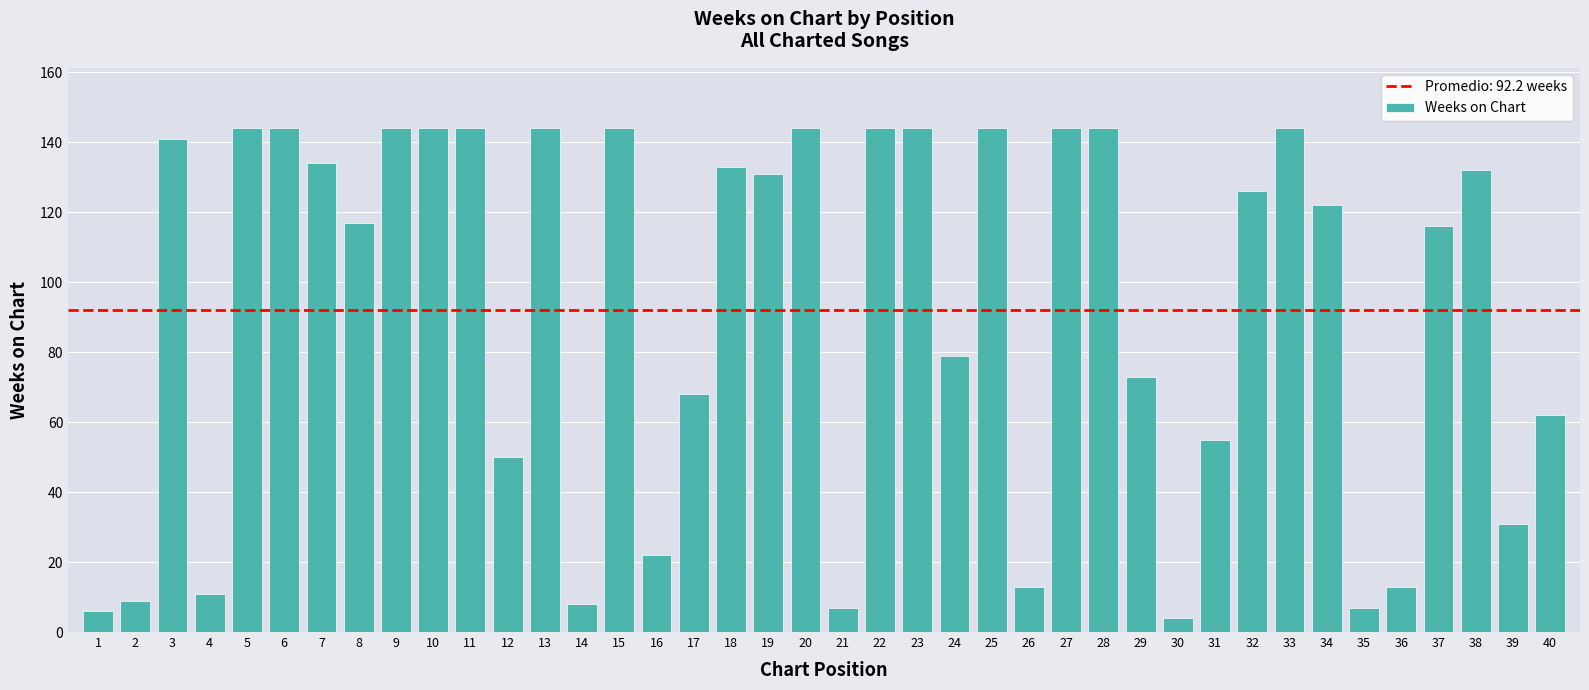

At which category does the chart reach its minimum across all series?

30